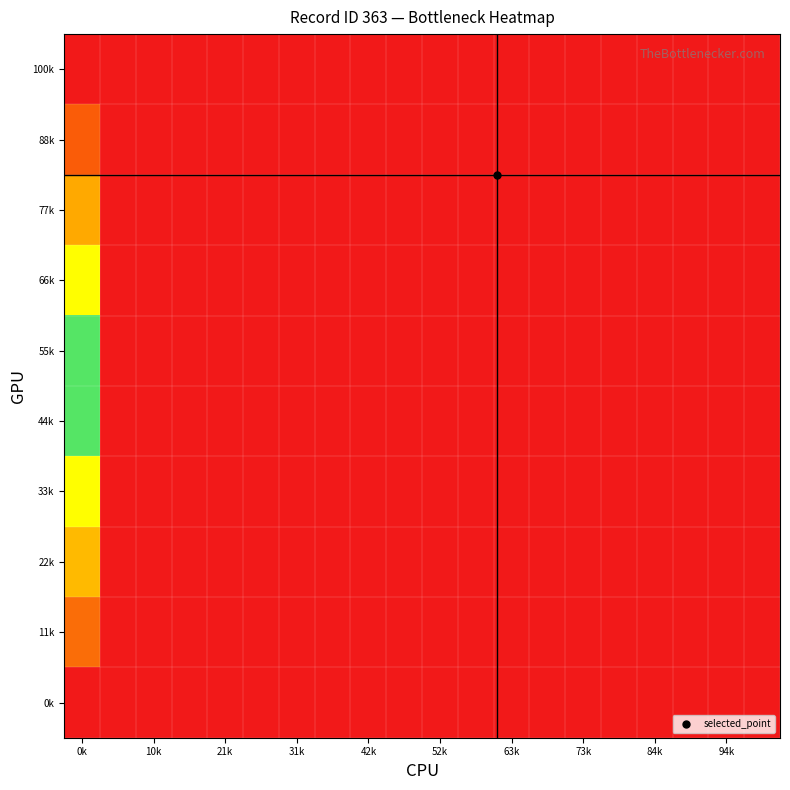

Reading left to right, list all the values displayed in this chart.

100k: 1.0	0.0	0.0	0.0	0.0	0.0	0.0	0.0	0.0	0.0	0.0	0.0	0.0	0.0	0.0	0.0	0.0	0.0	0.0	0.0
88k: 0.9	0.0	0.0	0.0	0.0	0.0	0.0	0.0	0.0	0.0	0.0	0.0	0.0	0.0	0.0	0.0	0.0	0.0	0.0	0.0
77k: 0.8	0.0	0.0	0.0	0.0	0.0	0.0	0.0	0.0	0.0	0.0	0.0	0.0	0.0	0.0	0.0	0.0	0.0	0.0	0.0
66k: 0.7	0.0	0.0	0.0	0.0	0.0	0.0	0.0	0.0	0.0	0.0	0.0	0.0	0.0	0.0	0.0	0.0	0.0	0.0	0.0
55k: 0.6	0.0	0.0	0.0	0.0	0.0	0.0	0.0	0.0	0.0	0.0	0.0	0.0	0.0	0.0	0.0	0.0	0.0	0.0	0.0
44k: 0.4	0.0	0.0	0.0	0.0	0.0	0.0	0.0	0.0	0.0	0.0	0.0	0.0	0.0	0.0	0.0	0.0	0.0	0.0	0.0
33k: 0.3	0.0	0.0	0.0	0.0	0.0	0.0	0.0	0.0	0.0	0.0	0.0	0.0	0.0	0.0	0.0	0.0	0.0	0.0	0.0
22k: 0.2	0.0	0.0	0.0	0.0	0.0	0.0	0.0	0.0	0.0	0.0	0.0	0.0	0.0	0.0	0.0	0.0	0.0	0.0	0.0
11k: 0.1	0.0	0.0	0.0	0.0	0.0	0.0	0.0	0.0	0.0	0.0	0.0	0.0	0.0	0.0	0.0	0.0	0.0	0.0	0.0
0k: 0.0	0.0	0.0	0.0	0.0	0.0	0.0	0.0	0.0	0.0	0.0	0.0	0.0	0.0	0.0	0.0	0.0	0.0	0.0	0.0